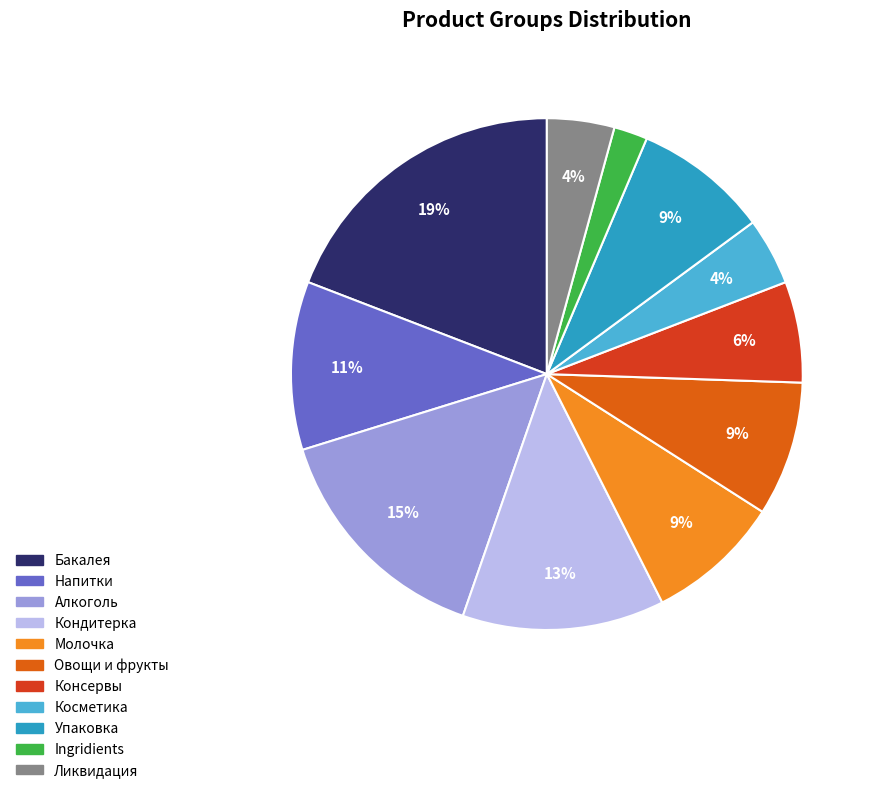

True or false: Ingridients accounts for 7% of the total.

False